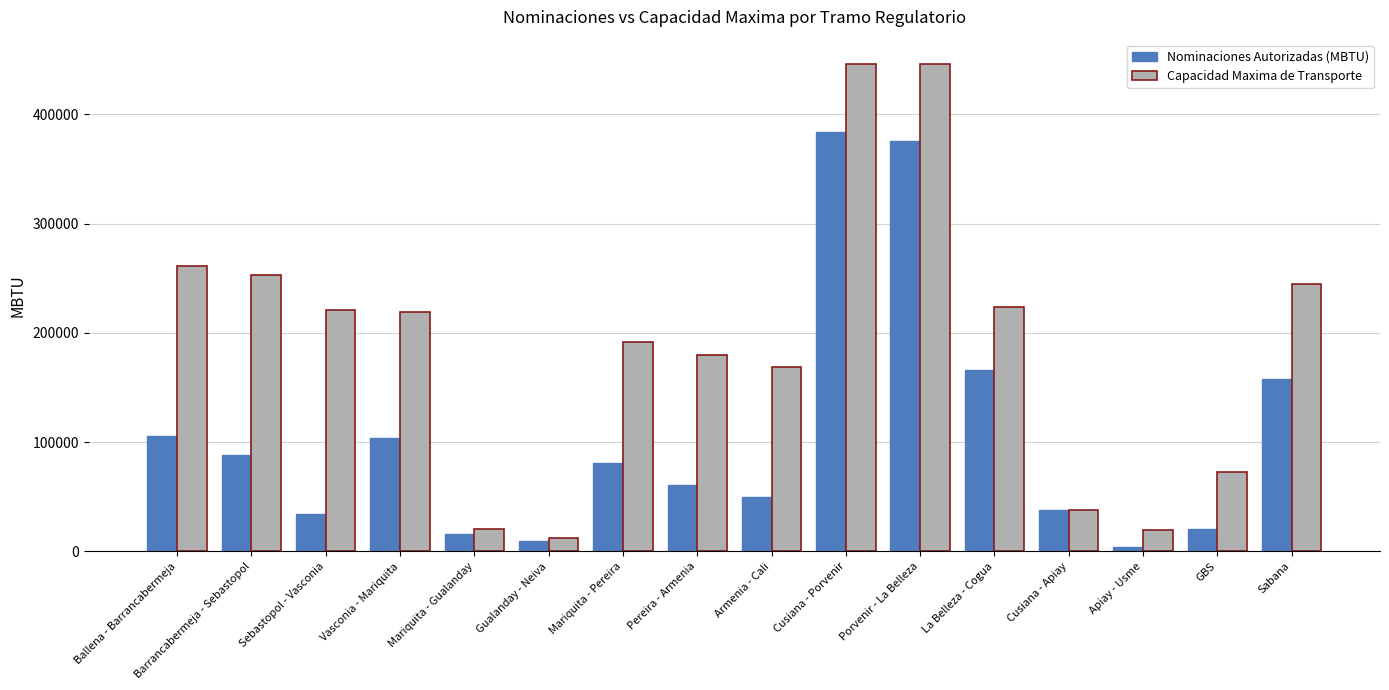

At Sabana, list the series in order from largest to smallest.

Capacidad Maxima de Transporte, Nominaciones Autorizadas (MBTU)